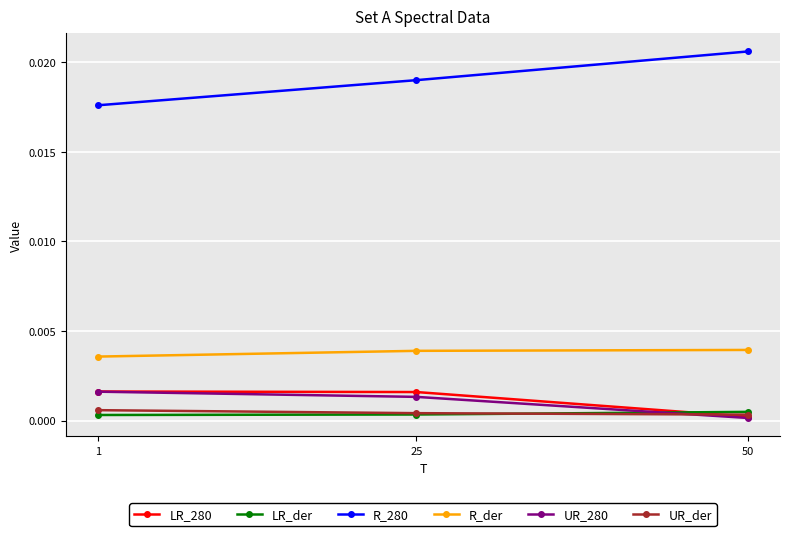

Which series has the largest total across all categories?

R_280